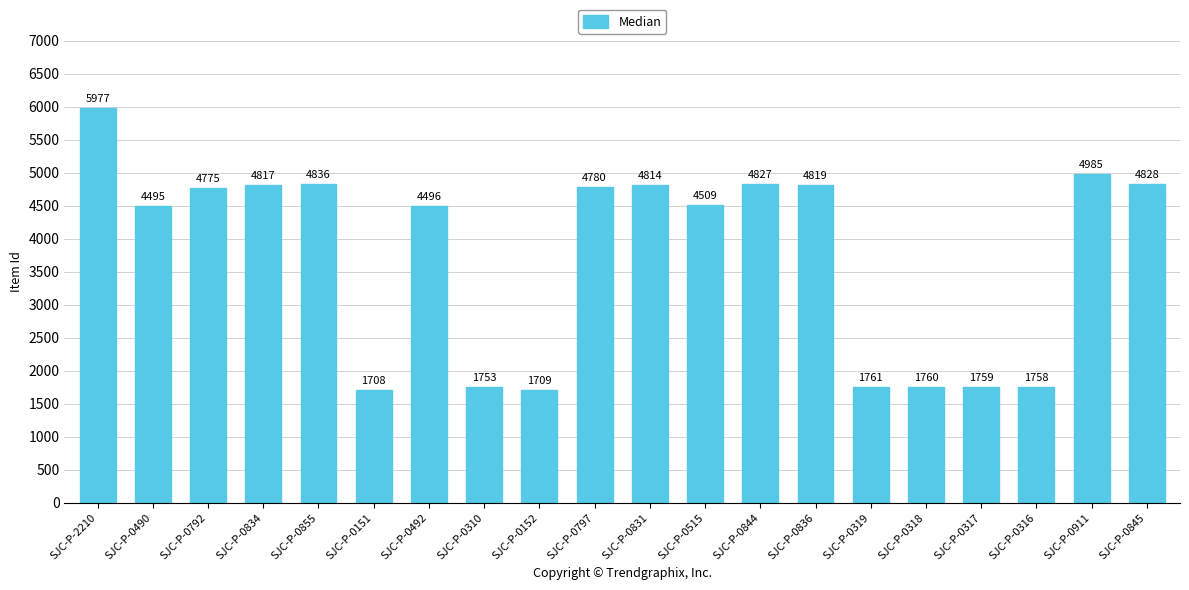

At which label is the value closest to 3842?

SJC-P-0490